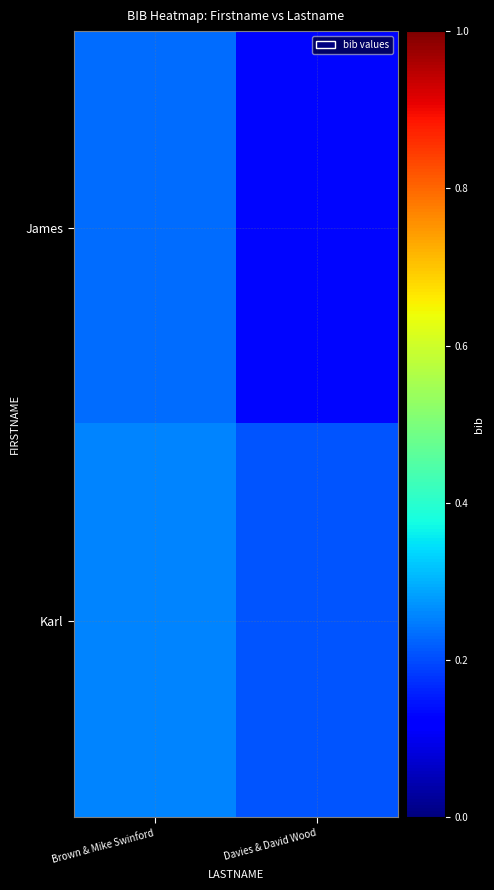

List the series in order of their peak value, highest first.

Karl, James